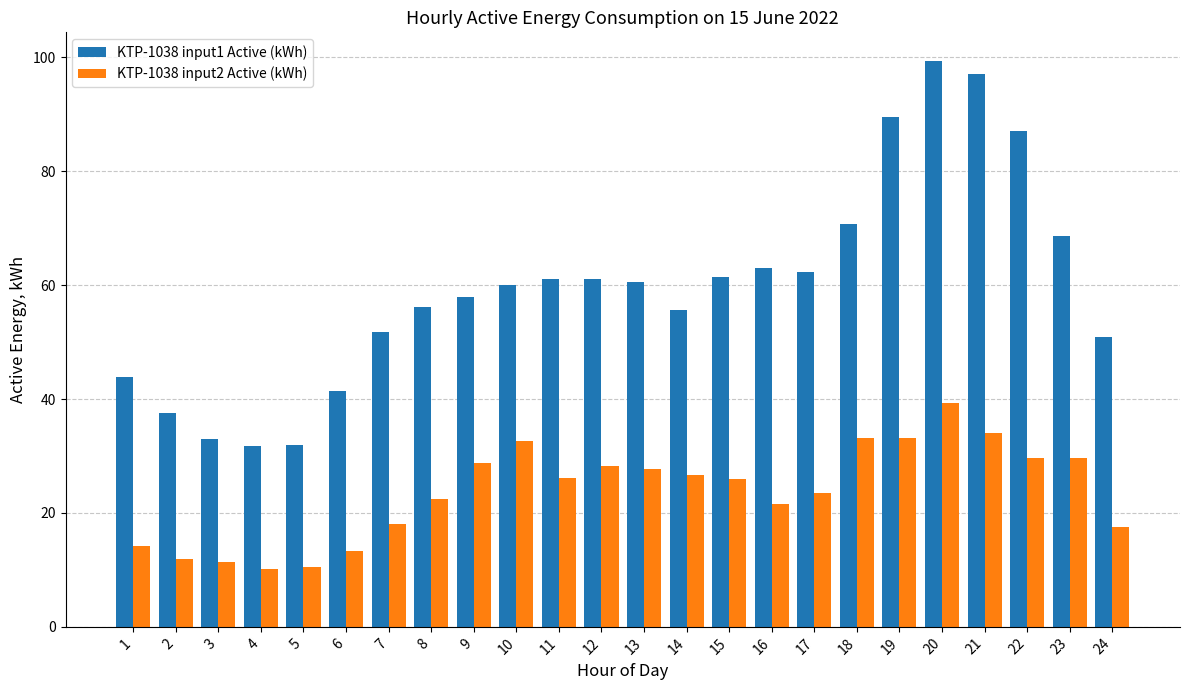

Is the value of KTP-1038 input2 Active (kWh) at 16 greater than the value of KTP-1038 input1 Active (kWh) at 8?

No